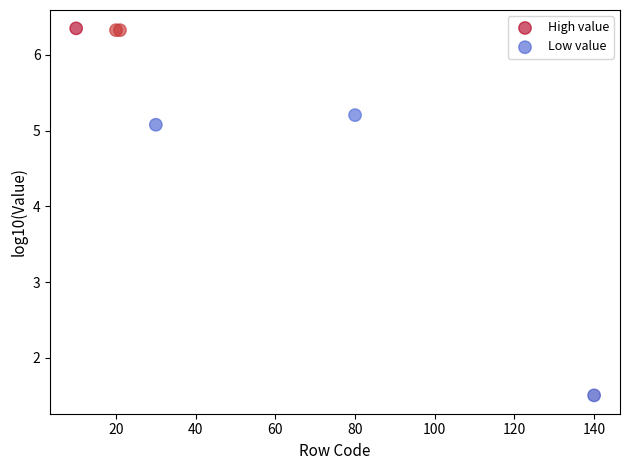

Which series has the largest Y range (max minus min)?

Low value